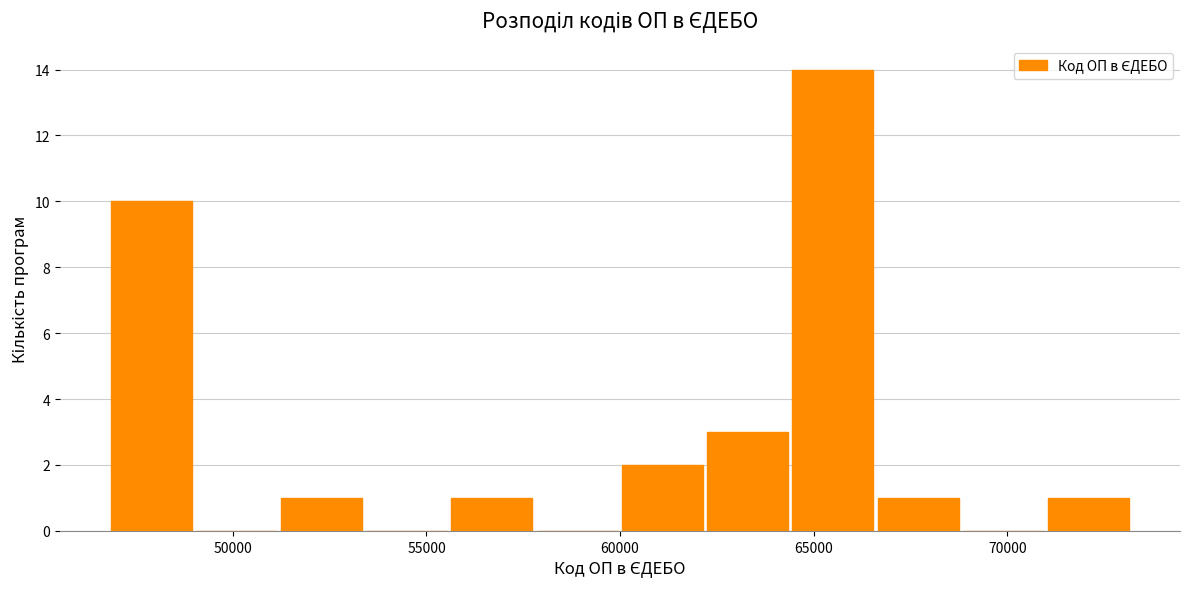

Over which range of the x-axis is the bar tallest?

64500 to 66500